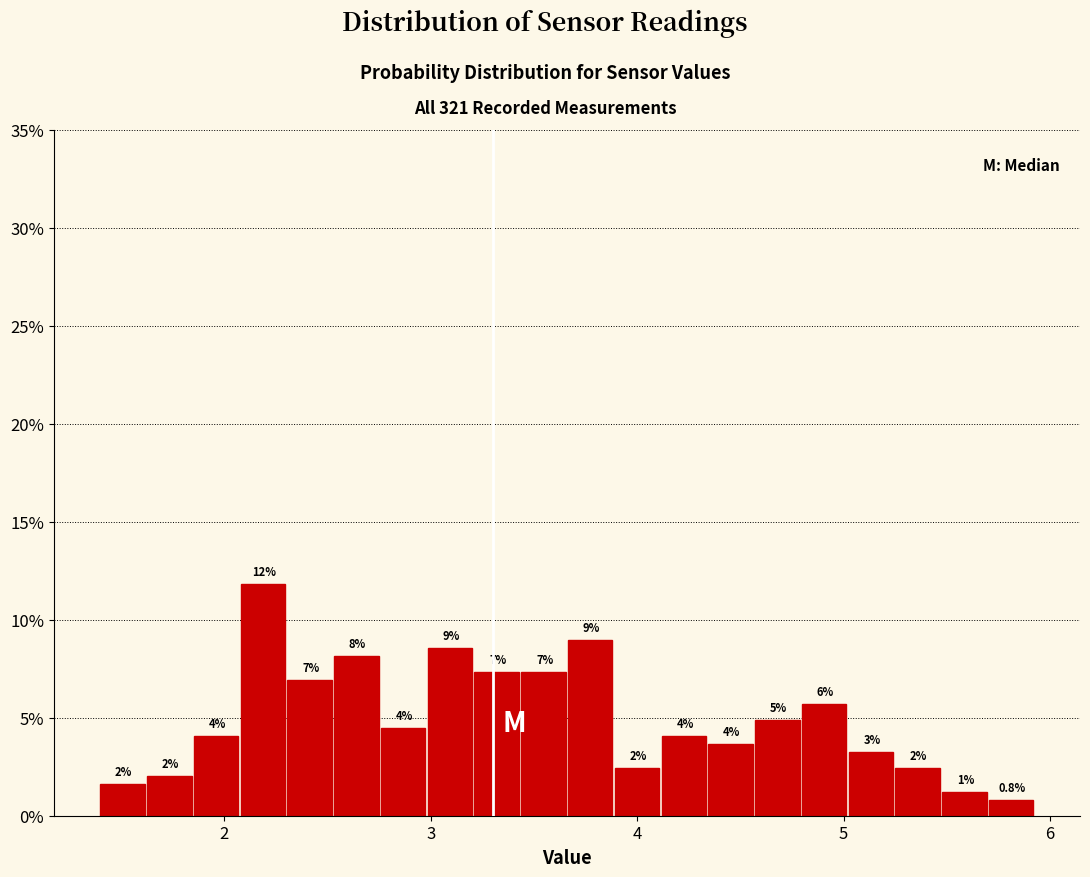

Read against the x-axis, roughly where is the centre of the tallest bar?

2.2